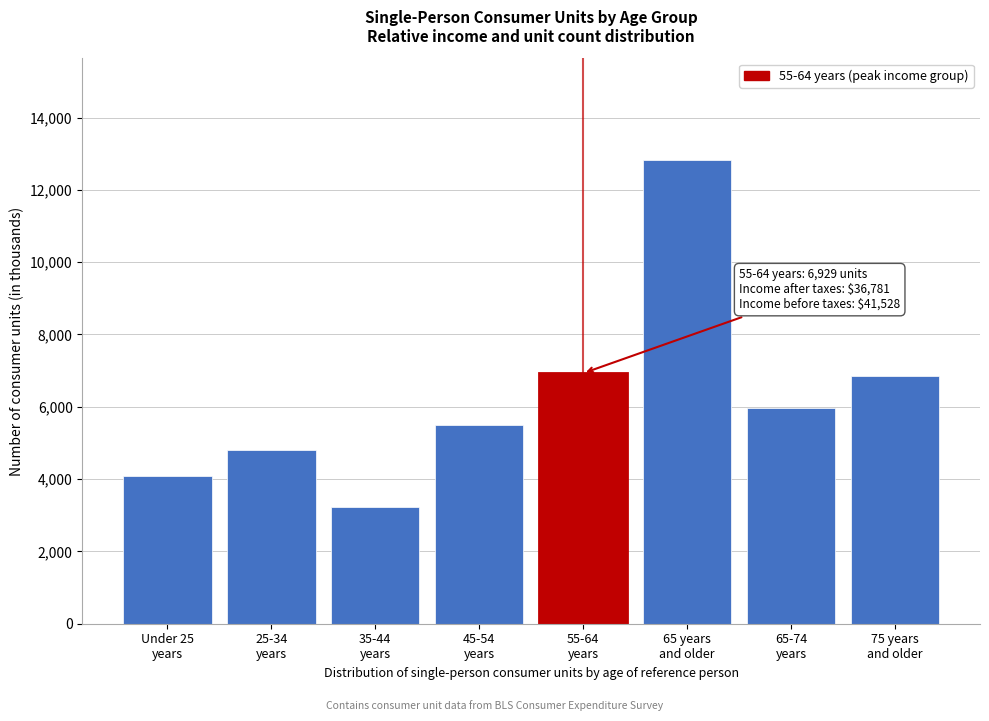

Reading right to left, transcribe all the data shown in this chart.

6865	5954	12819	6929	5489	3215	4809	4094